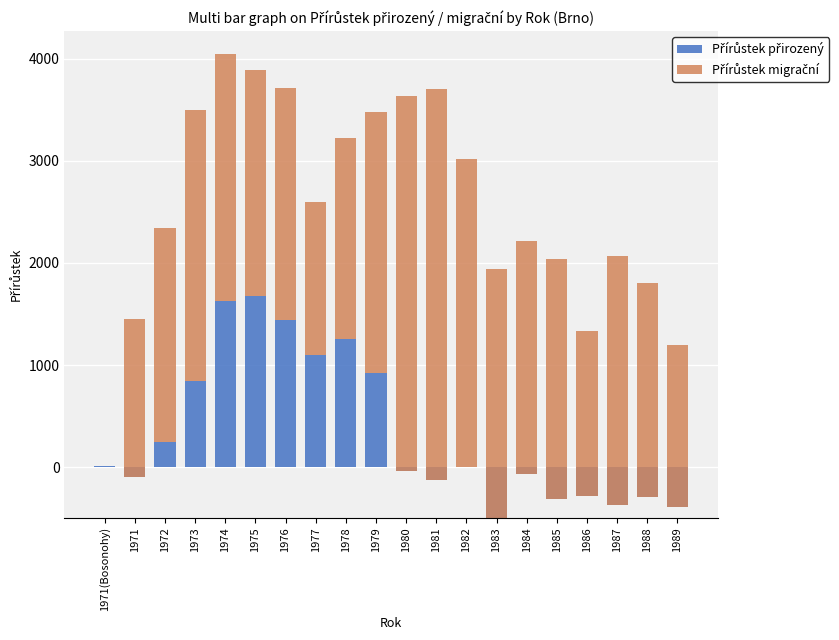

At which category is the sum across all series the highest?

1974